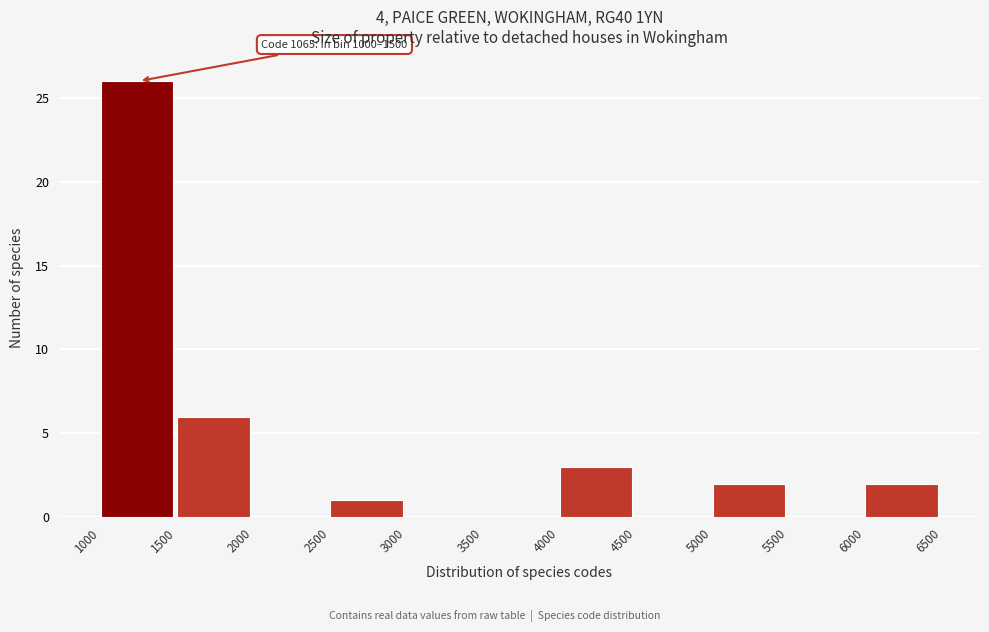

Which range on the x-axis has the tallest bar?

1000 to 1500